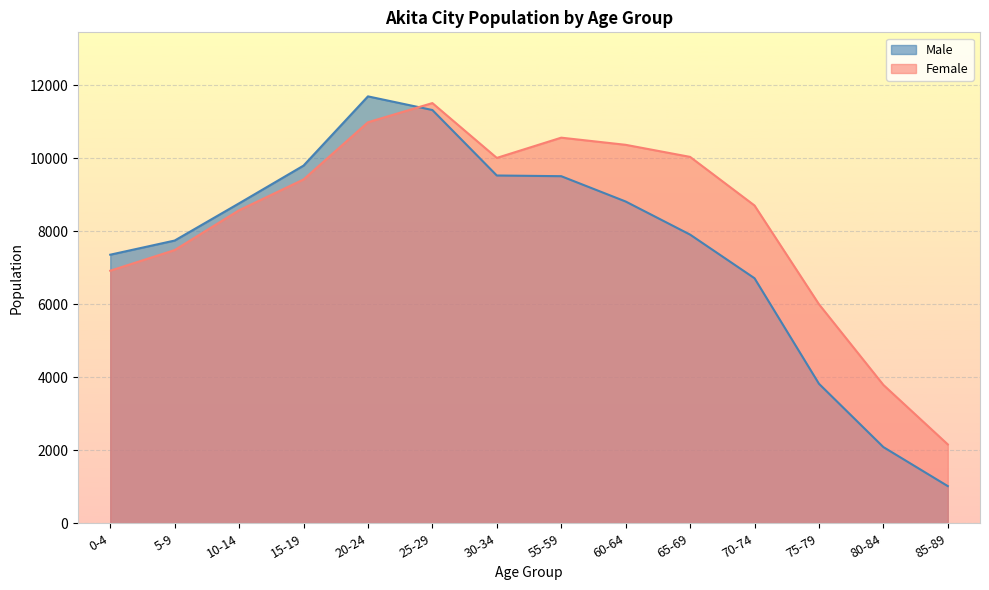

What is the value of the Male point at the 8th from the left?

9514